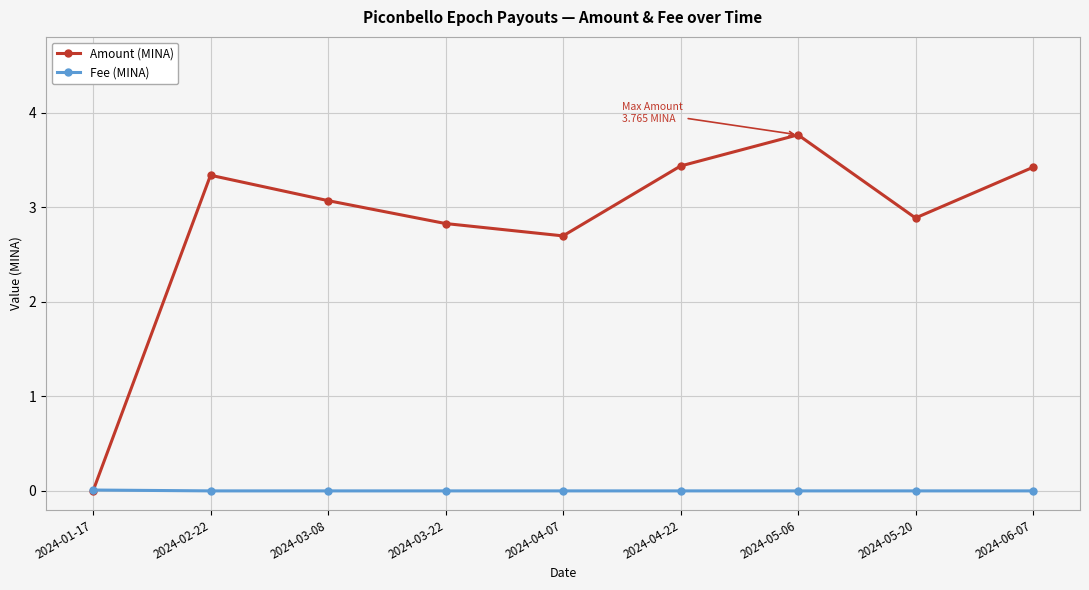

The value of Amount (MINA) at 2024-04-07 is 0.9. True or false?

False